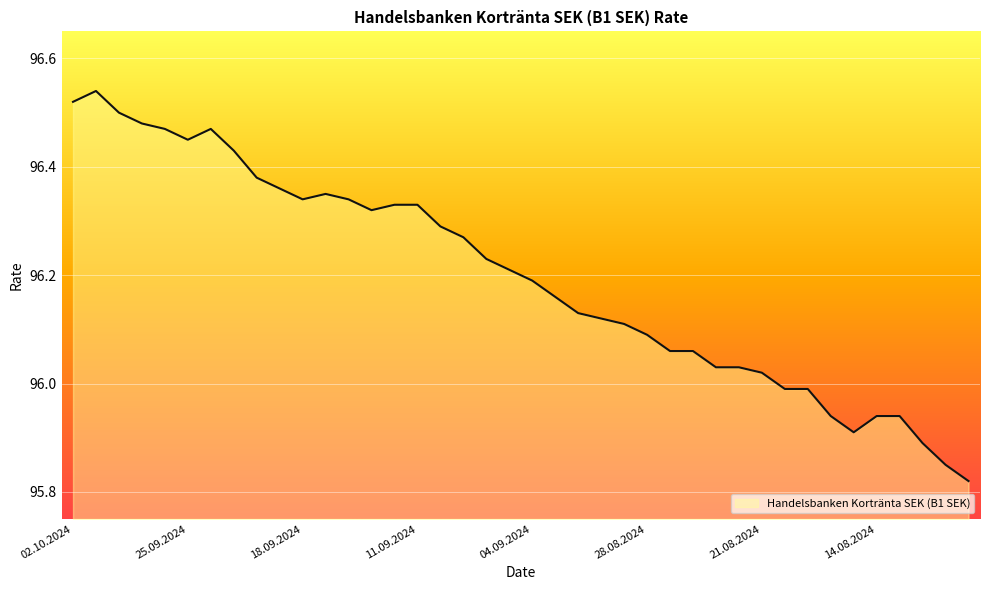

What is the difference between the maximum and minimum values?

0.7